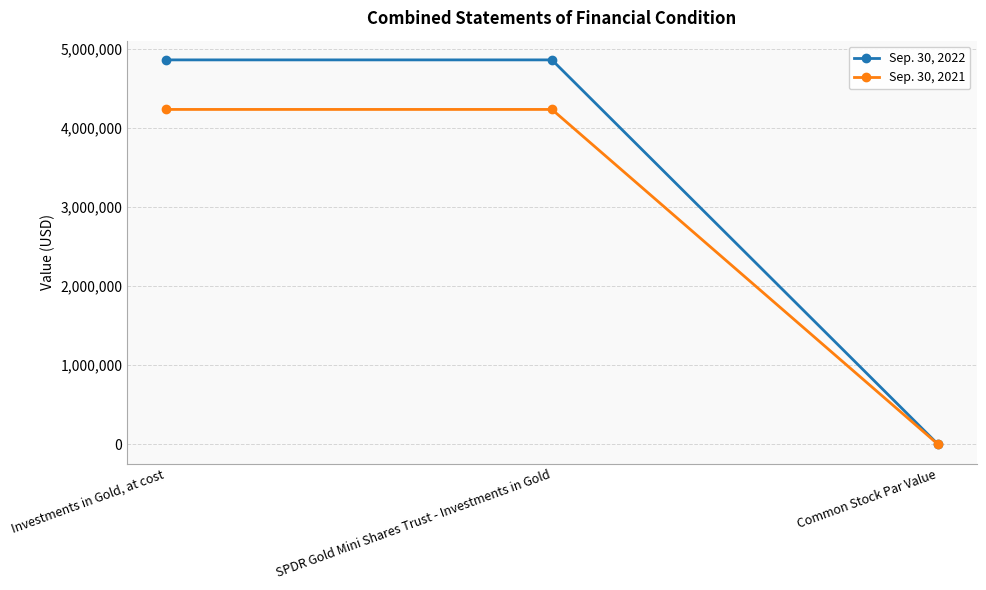

Reading right to left, list all the values displayed in this chart.

Sep. 30, 2022: 0	4864729	4864729
Sep. 30, 2021: 0	4237696	4237696